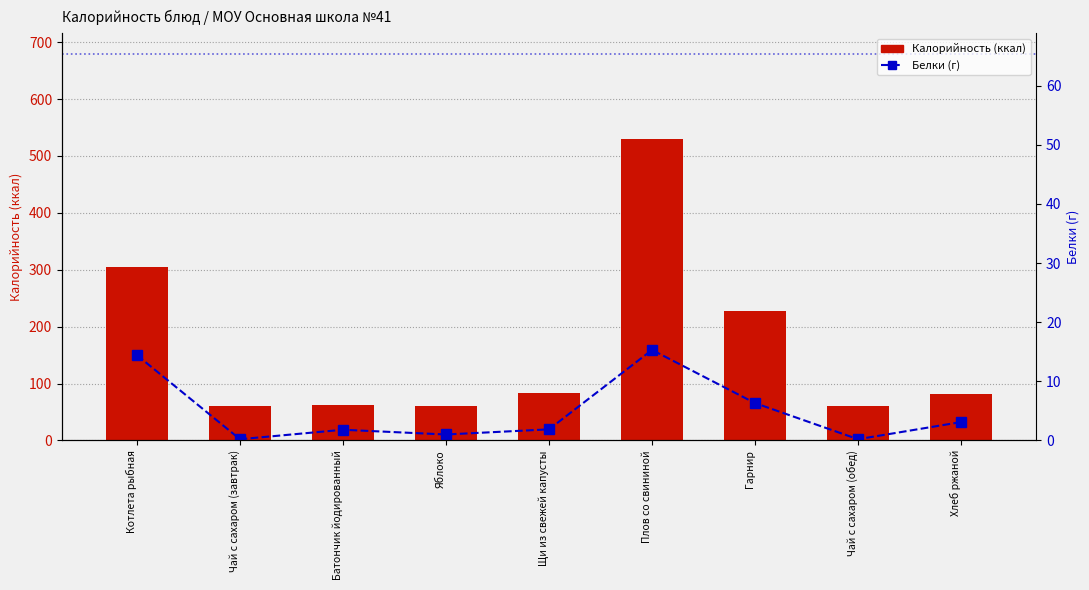

The Белки series shows 7.9 at Котлета рыбная. True or false?

False